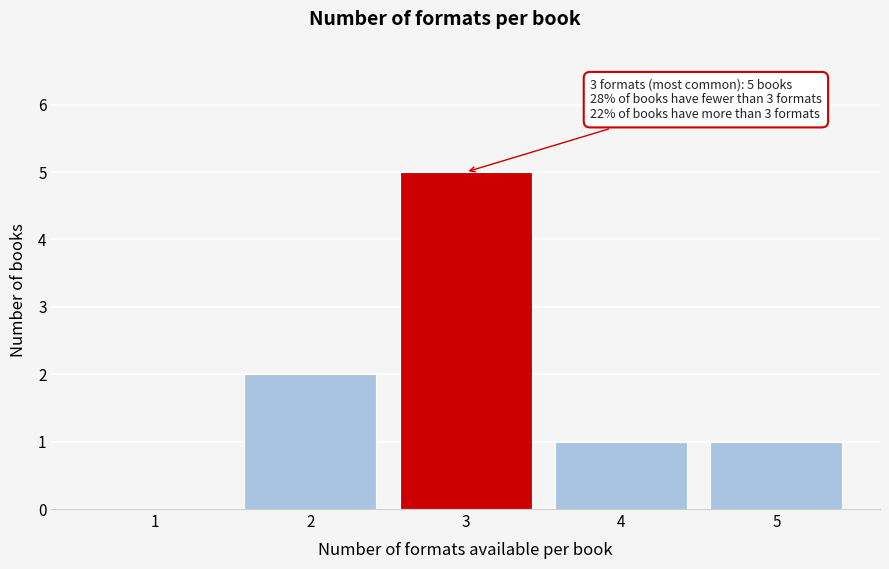

Reading left to right, transcribe all the data shown in this chart.

1=0	2=2	3=5	4=1	5=1